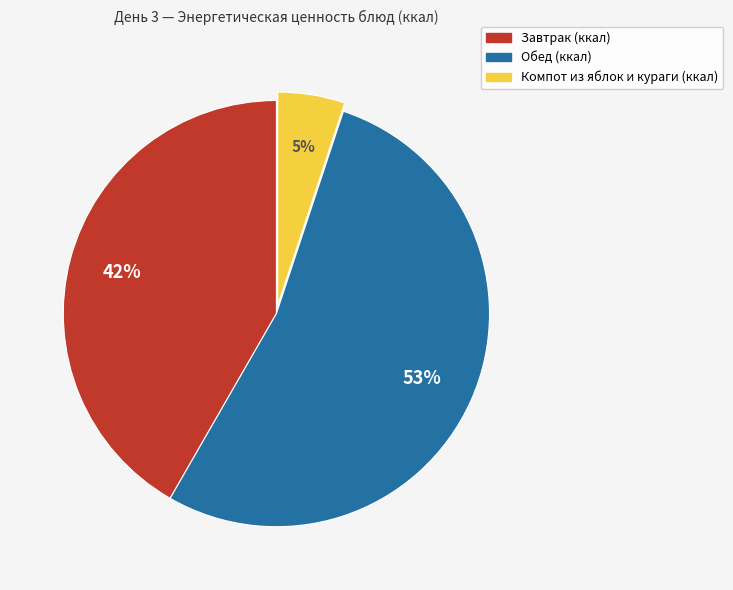

Does any single category account for the majority?

Yes